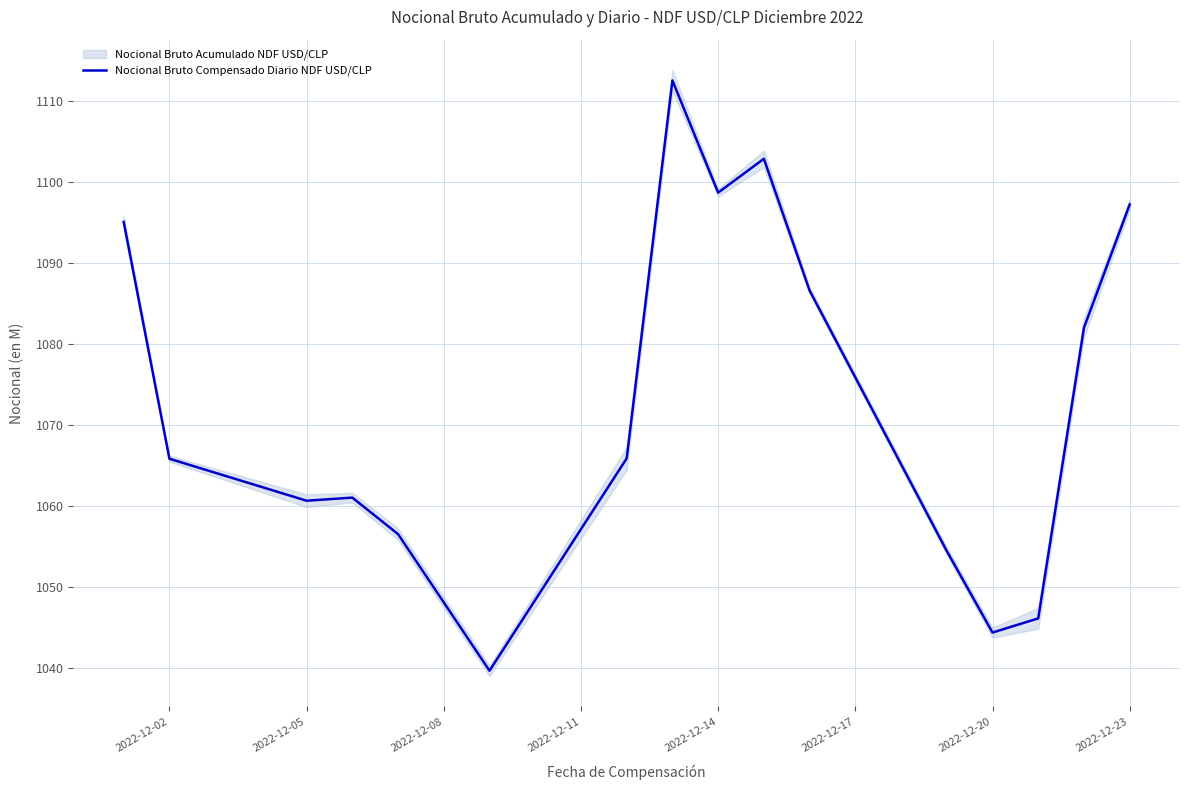

Does the chart have visible grid lines?

Yes